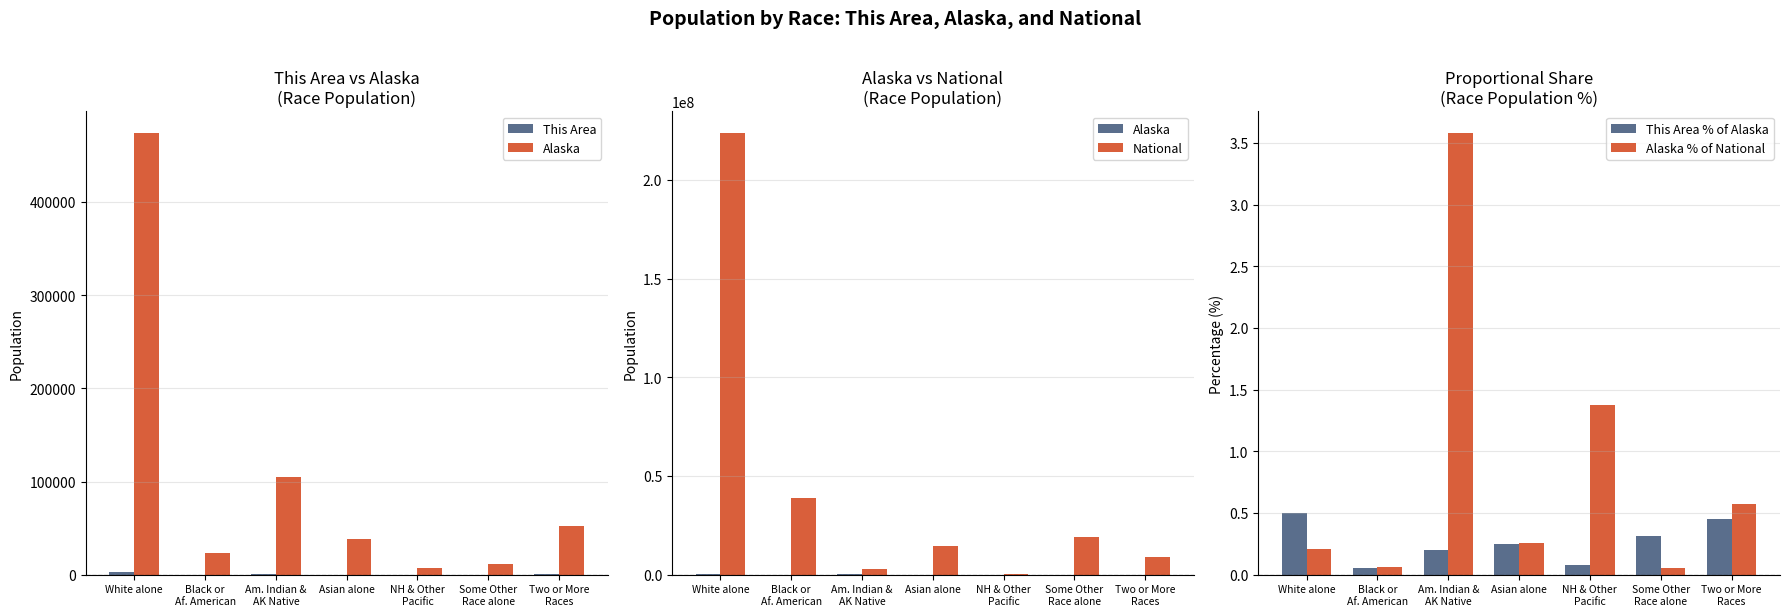

At which category is the sum across all series the highest?

White alone